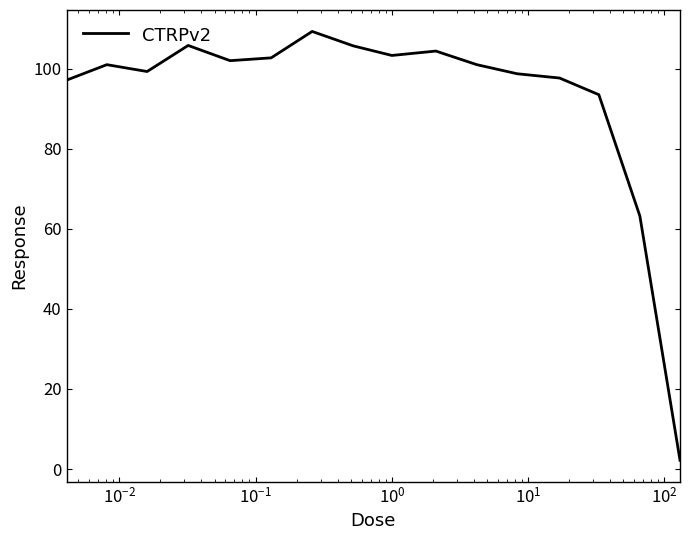

What is the greatest value displayed?

109.3